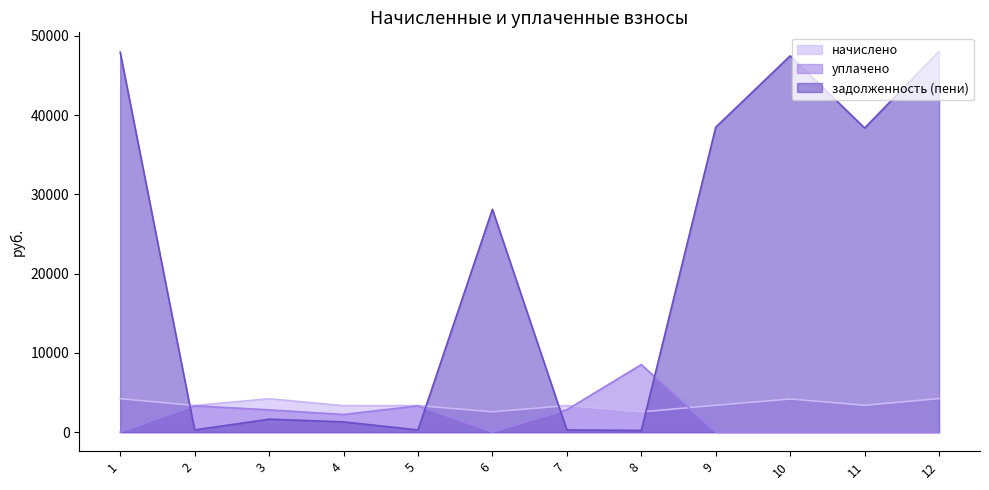

After their last crossing, which series has the higher values: задолженность (пени) or уплачено?

задолженность (пени)